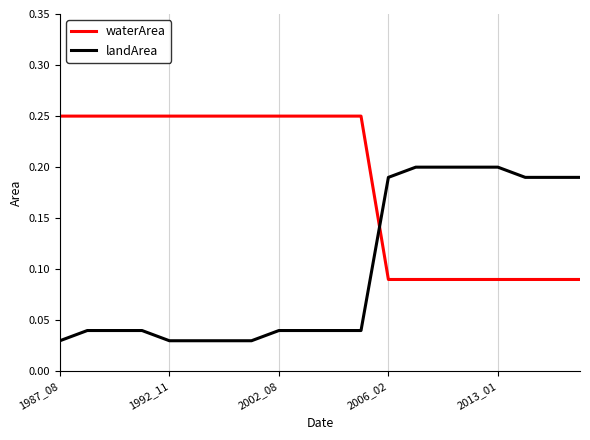

How many times do landArea and waterArea cross each other?

1